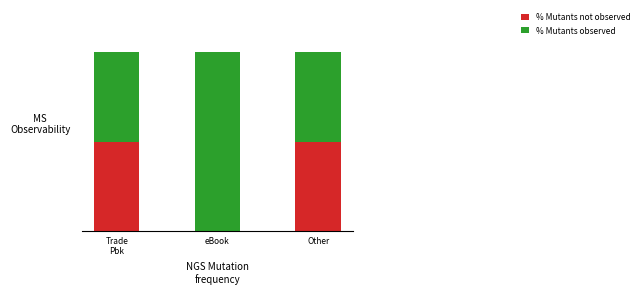

At which category is the sum across all series the highest?

Trade
Pbk